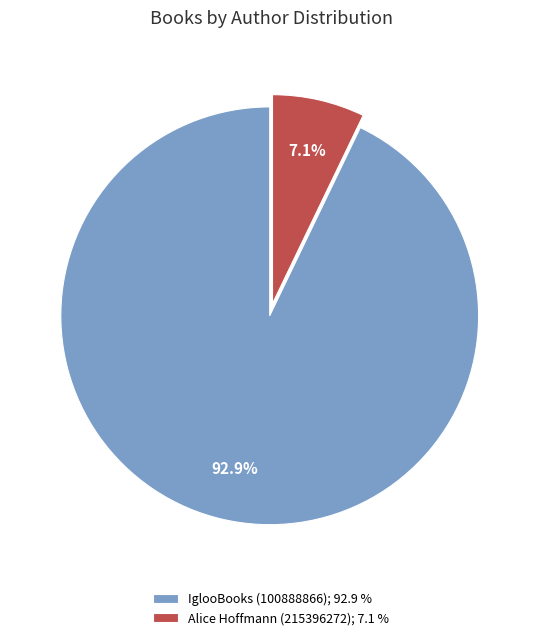

How much of the chart is everything except Alice Hoffmann (215396272)?

92.9%